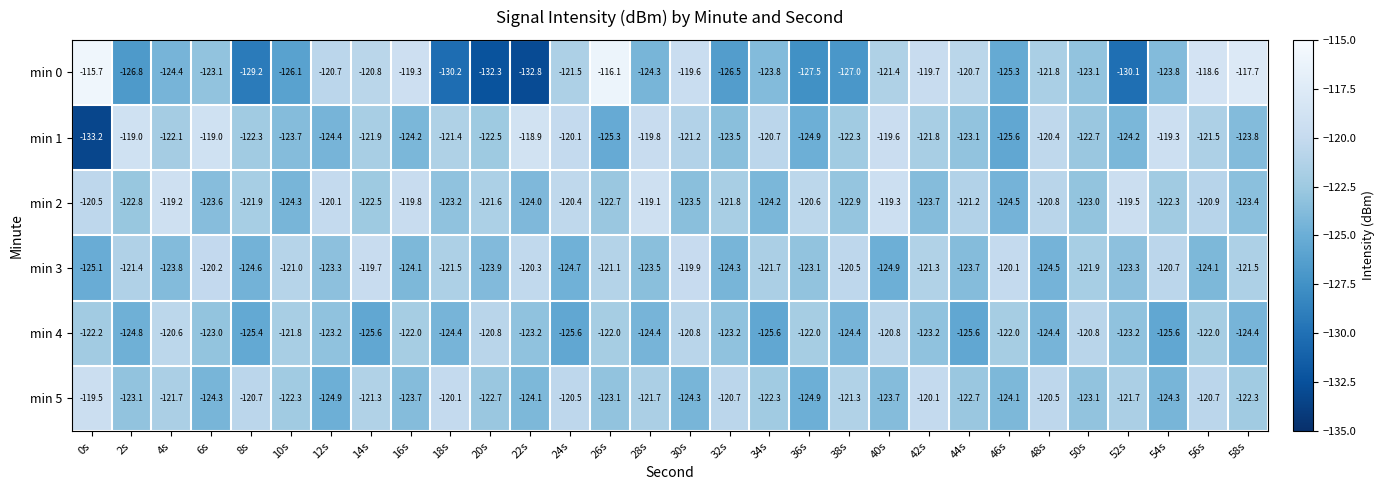

Is the value of min 1 at 4s greater than the value of min 5 at 42s?

No